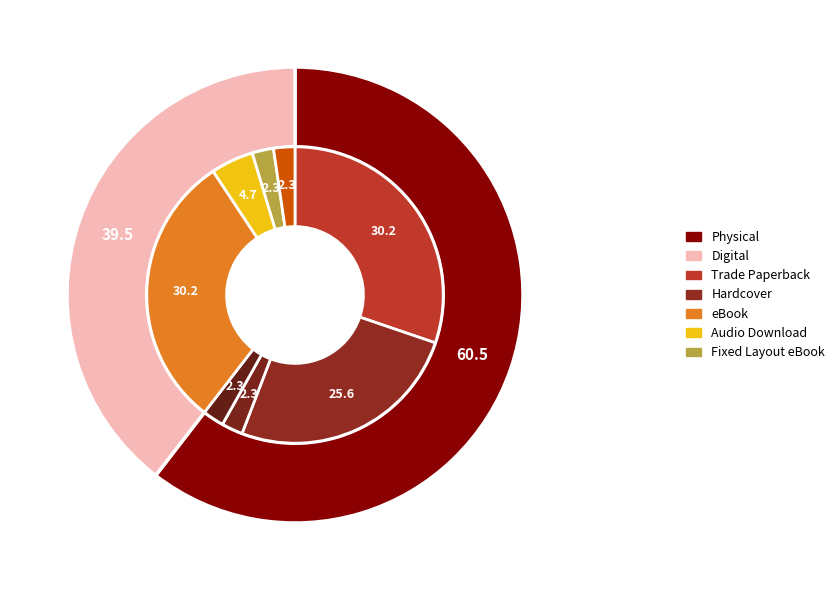

To the nearest percent, what is the average slice percentage?

12%